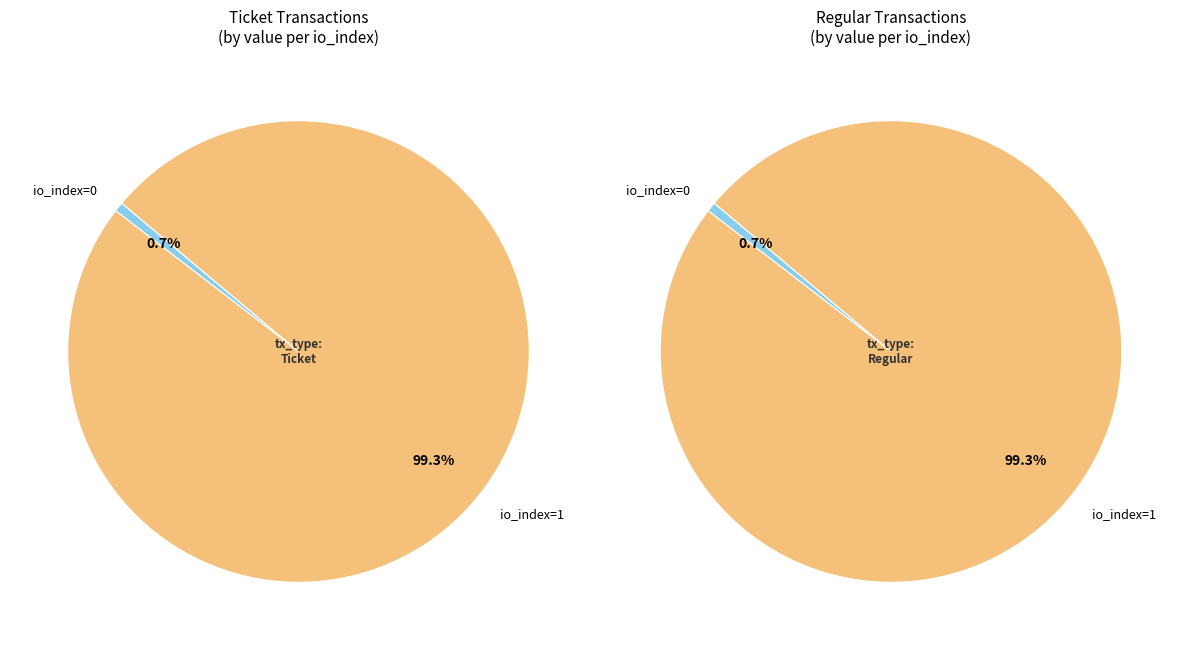

The io_index=0 slice represents 11% of the pie. True or false?

False